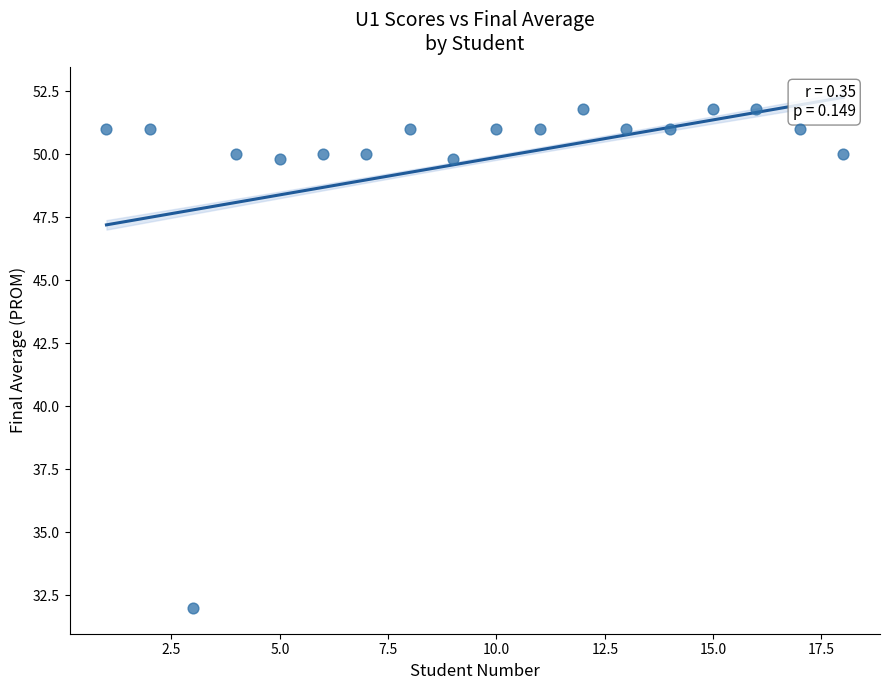

What is the range of Y values (max minus min)?

19.8